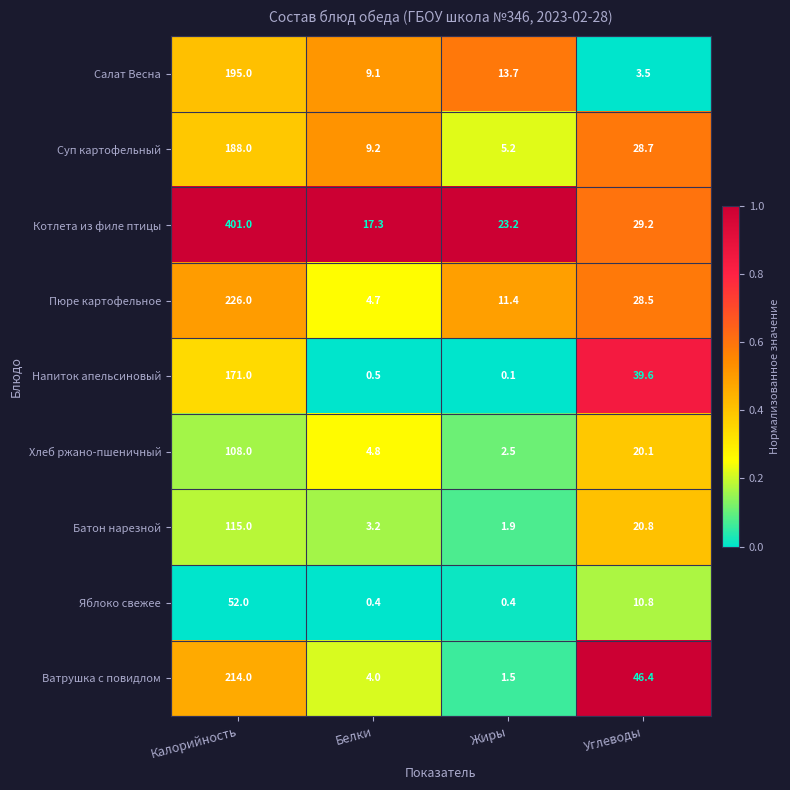

What is the greatest value displayed?

401.0